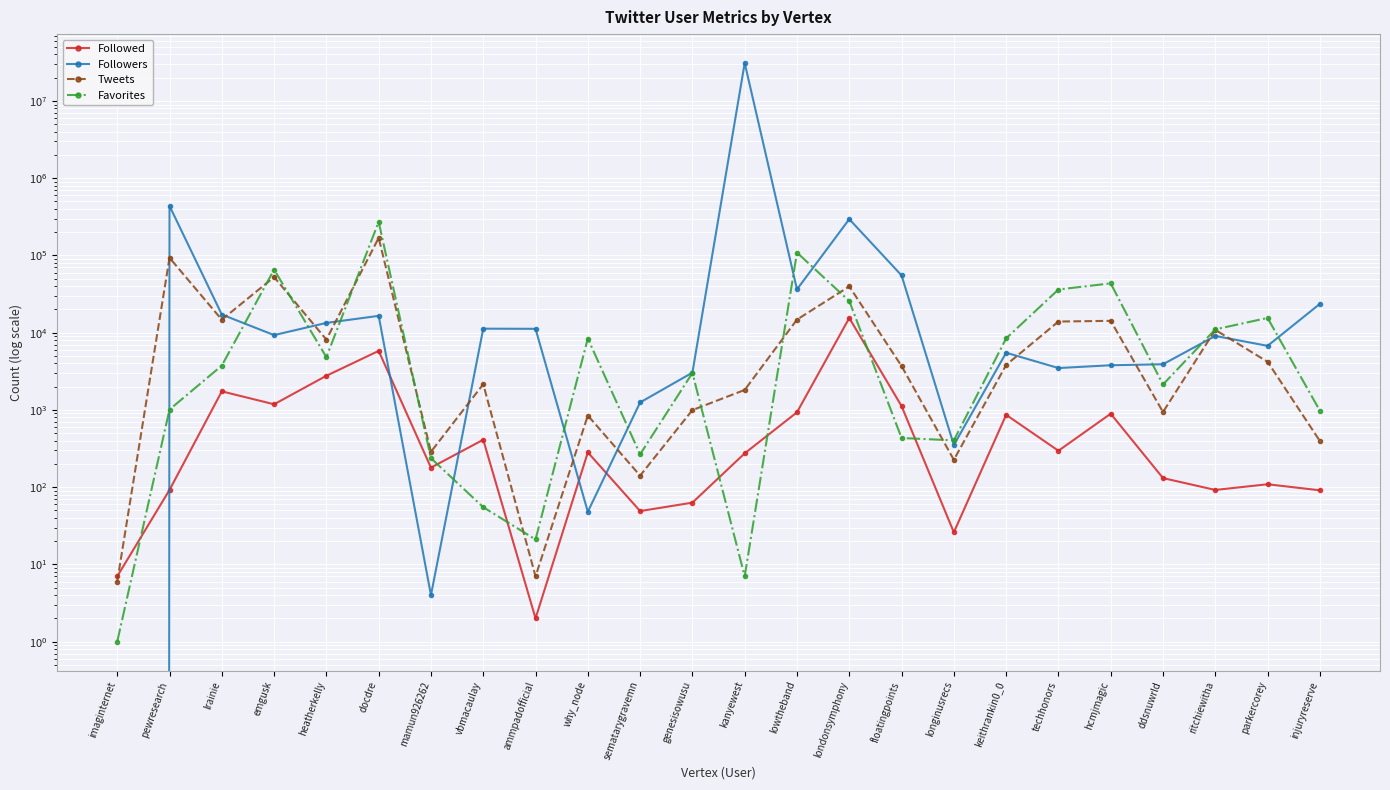

What are all the series names shown in the legend?

Followed, Followers, Tweets, Favorites